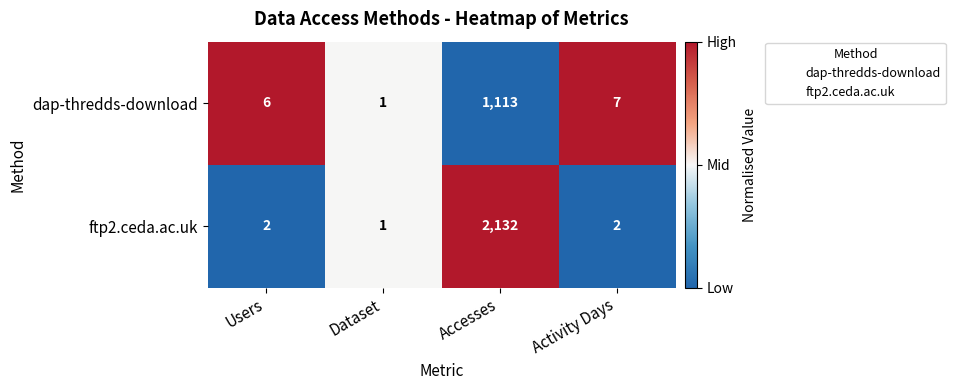

Which label corresponds to the smallest value in the chart?

Dataset